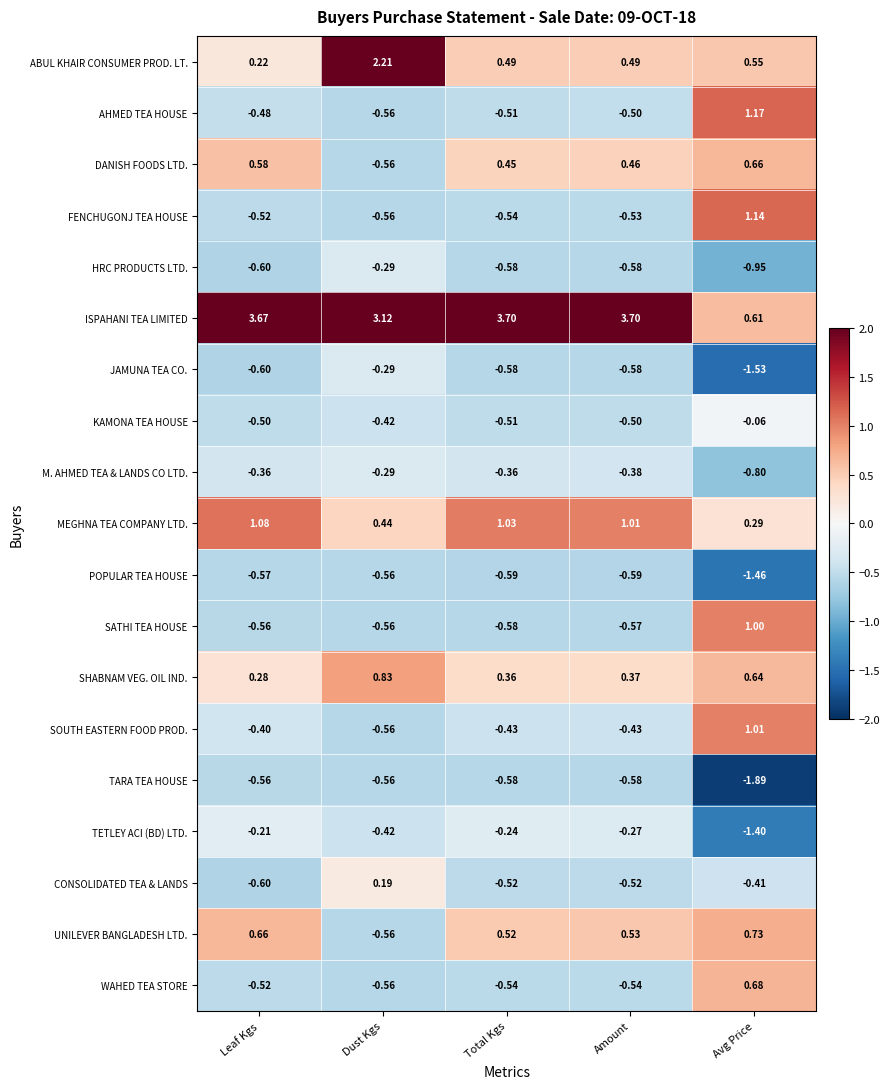

Count the number of categories in the chart.

5